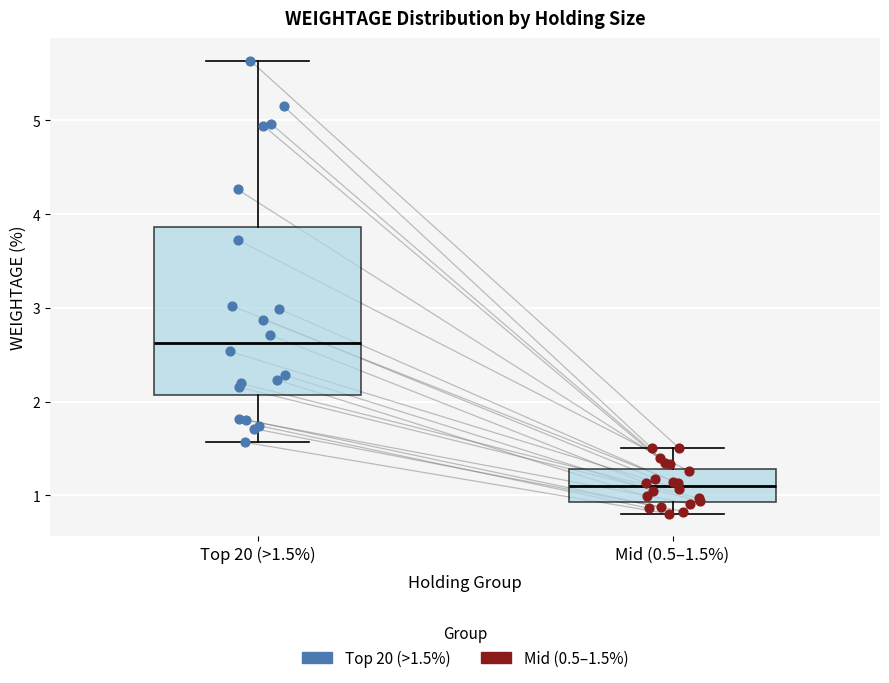

Which box's median line is the lowest?

Mid (0.5–1.5%)